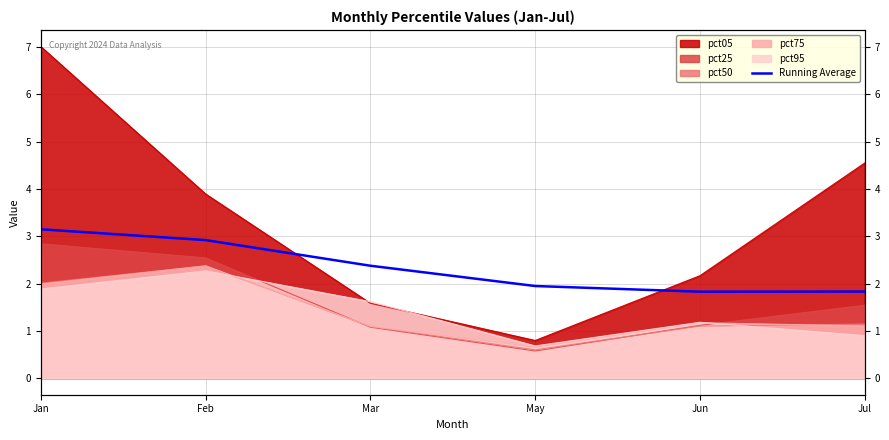

True or false: there are more than 1 points higher than both neighbors.

False